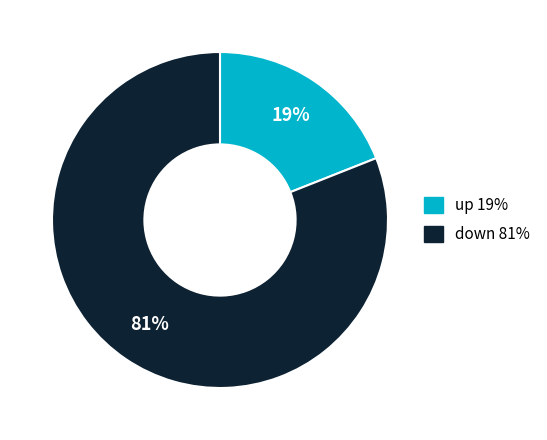

What is the ratio of the value at down to the value at up?

4.3